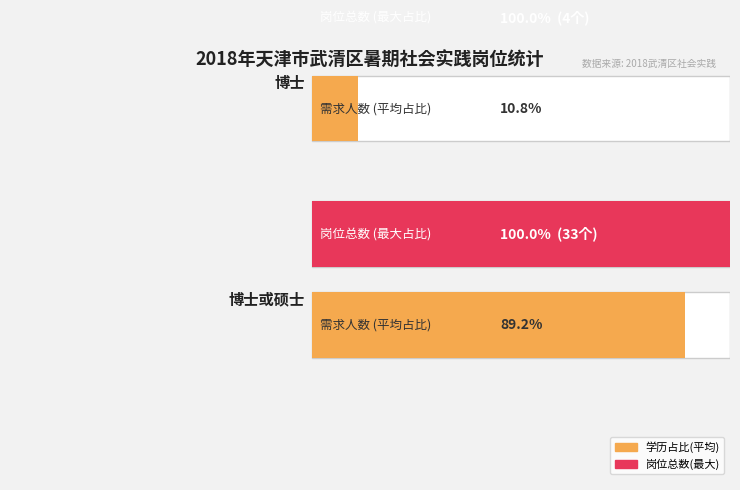

What is the label of the 1st bar from the left?

博士